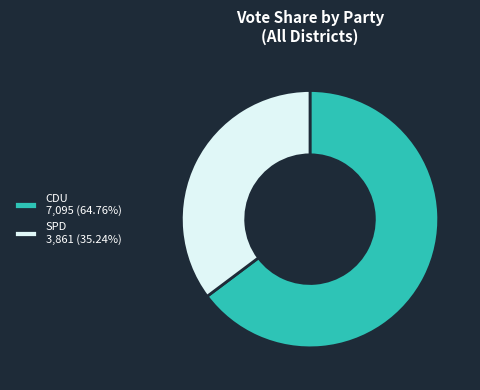

Does CDU 7,095 (64.76%) represent more than half of the total?

Yes